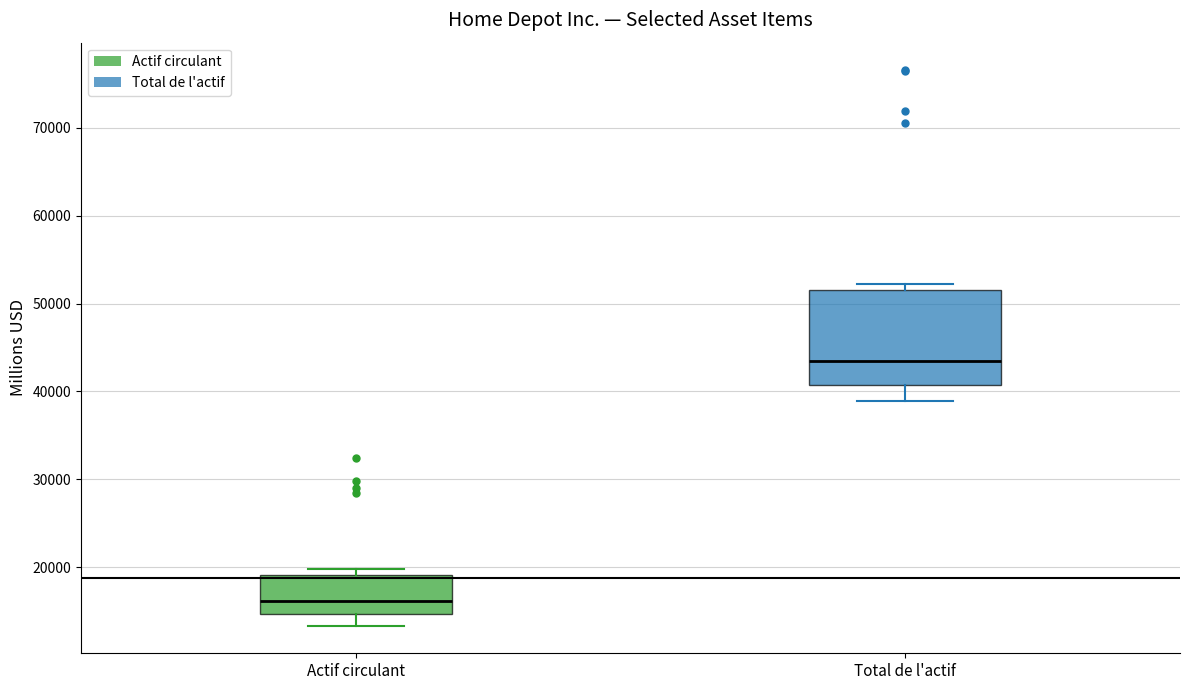

Where is the upper edge of the box for Total de l'actif on the y-axis? The values are not printed on the chart, so give them approximately, as read against the axis.

51000